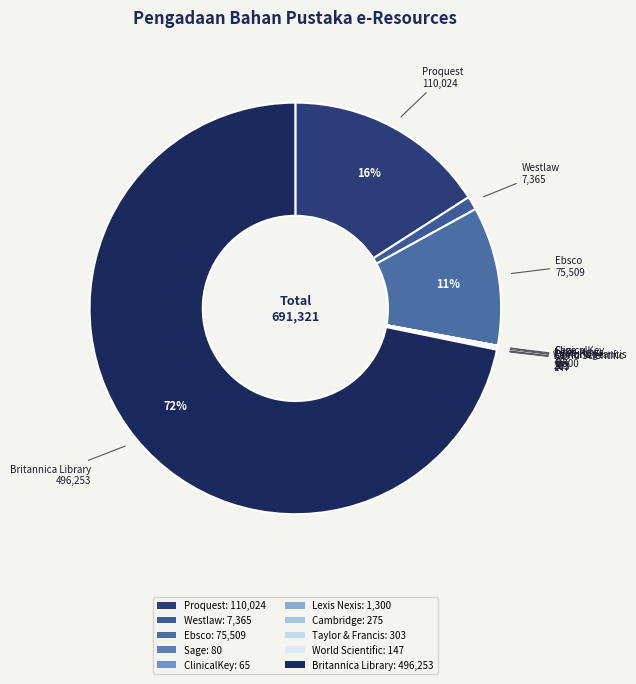

True or false: ClinicalKey accounts for 10% of the total.

False